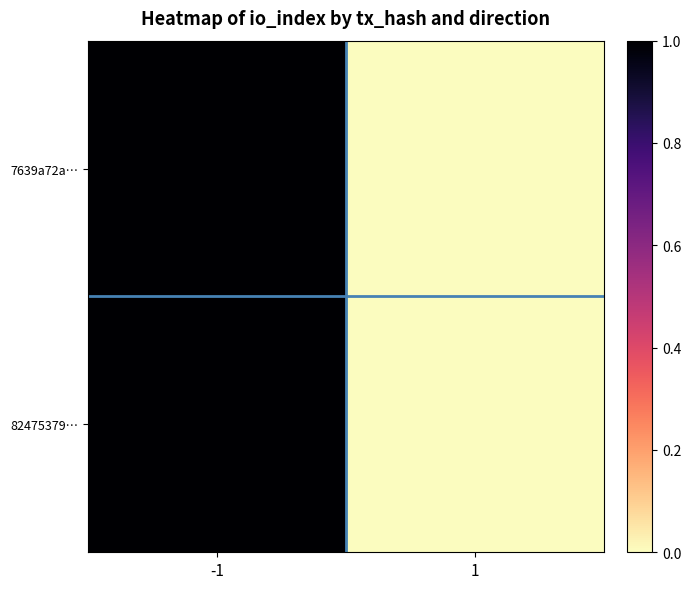

Reading left to right, what are all the values shown in this chart?

7639a72a…: -1=1.0	1=0.0
82475379…: -1=1.0	1=0.0